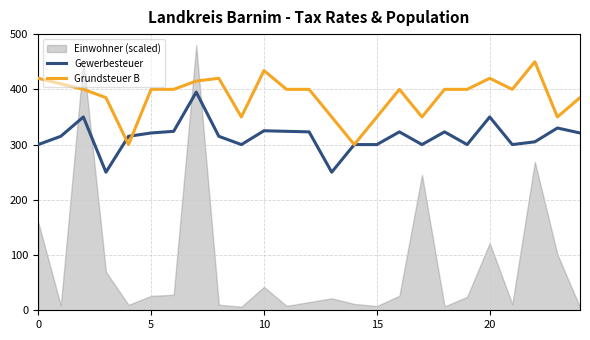

At which category is the sum across all series the highest?

7